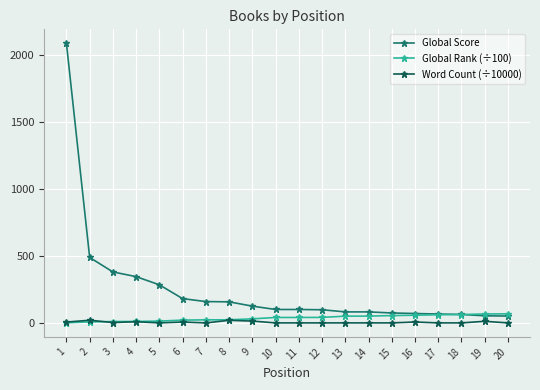

At which category does the chart reach its peak across all series?

1